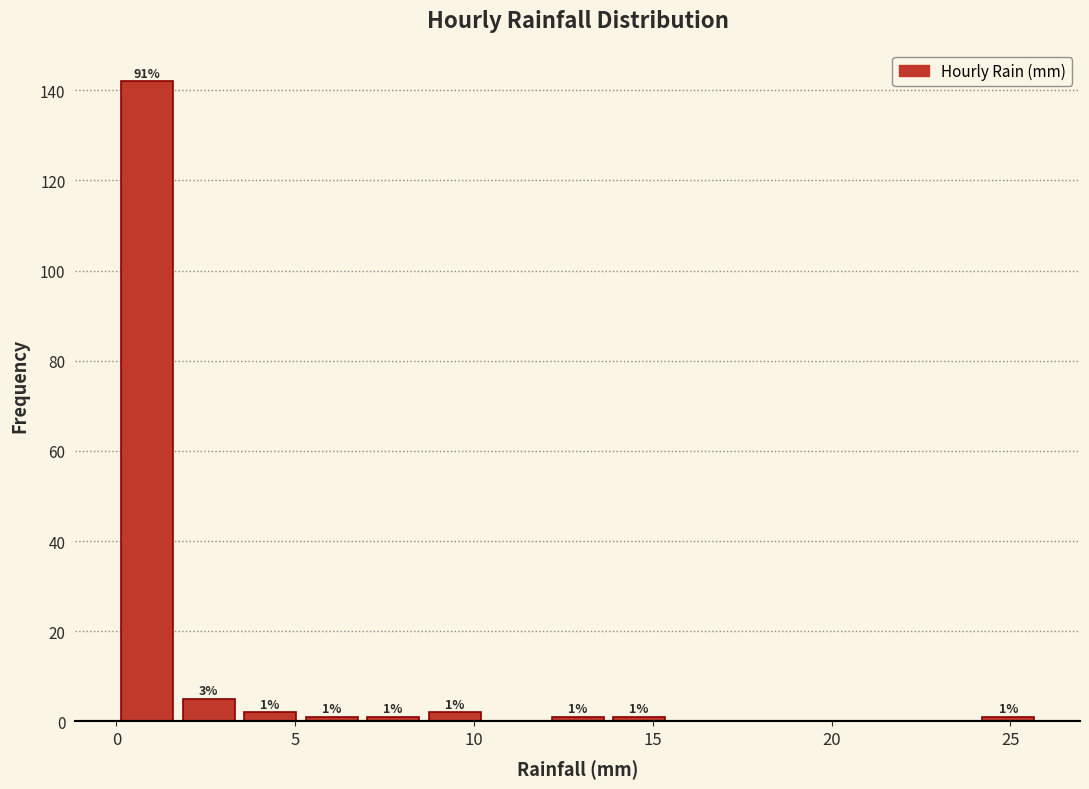

Read against the x-axis, roughly where is the centre of the tallest bar?

1.0